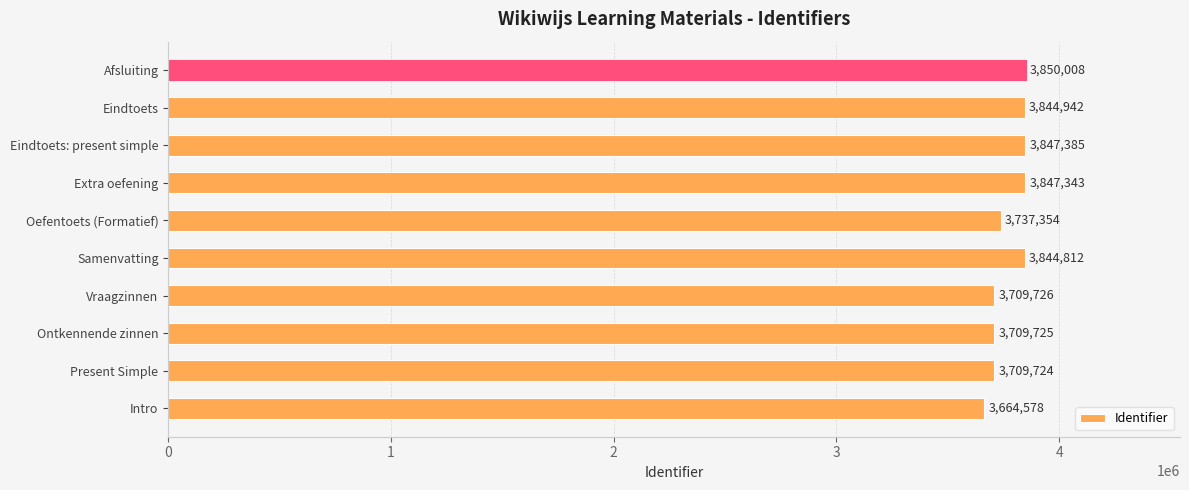

Reading bottom to top, list all the values displayed in this chart.

Intro=3664578	Present Simple=3709724	Ontkennende zinnen=3709725	Vraagzinnen=3709726	Samenvatting=3844812	Oefentoets (Formatief)=3737354	Extra oefening=3847343	Eindtoets: present simple=3847385	Eindtoets=3844942	Afsluiting=3850008